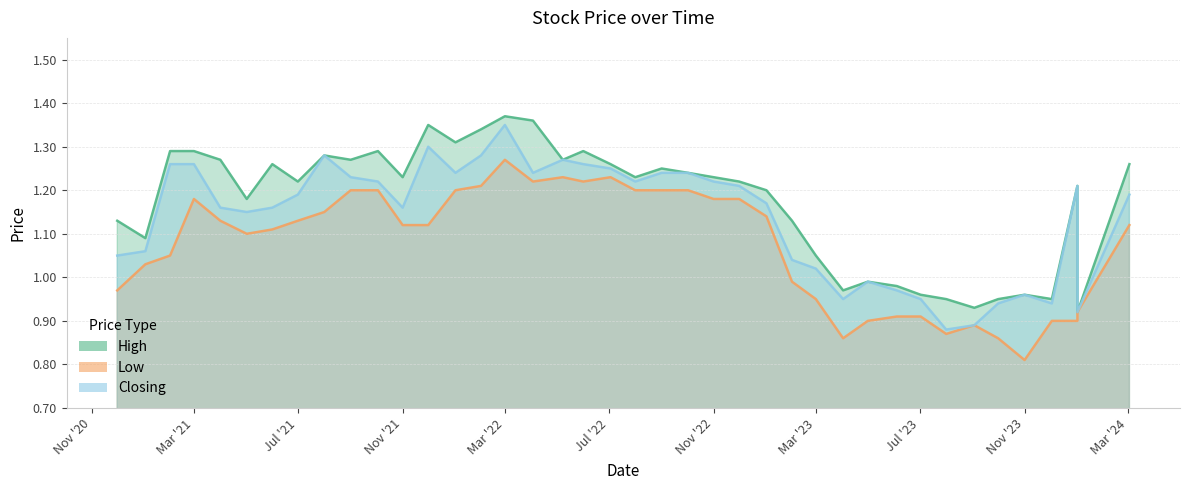

Is it true that Low equals 1.1 at 37?

True